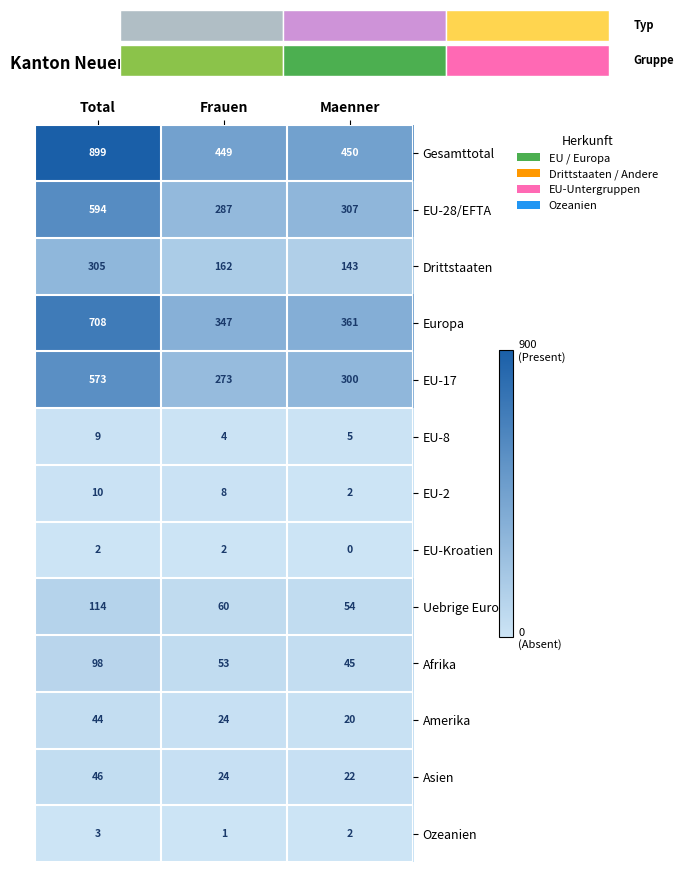

What is the average value of the Gesamttotal series?

599